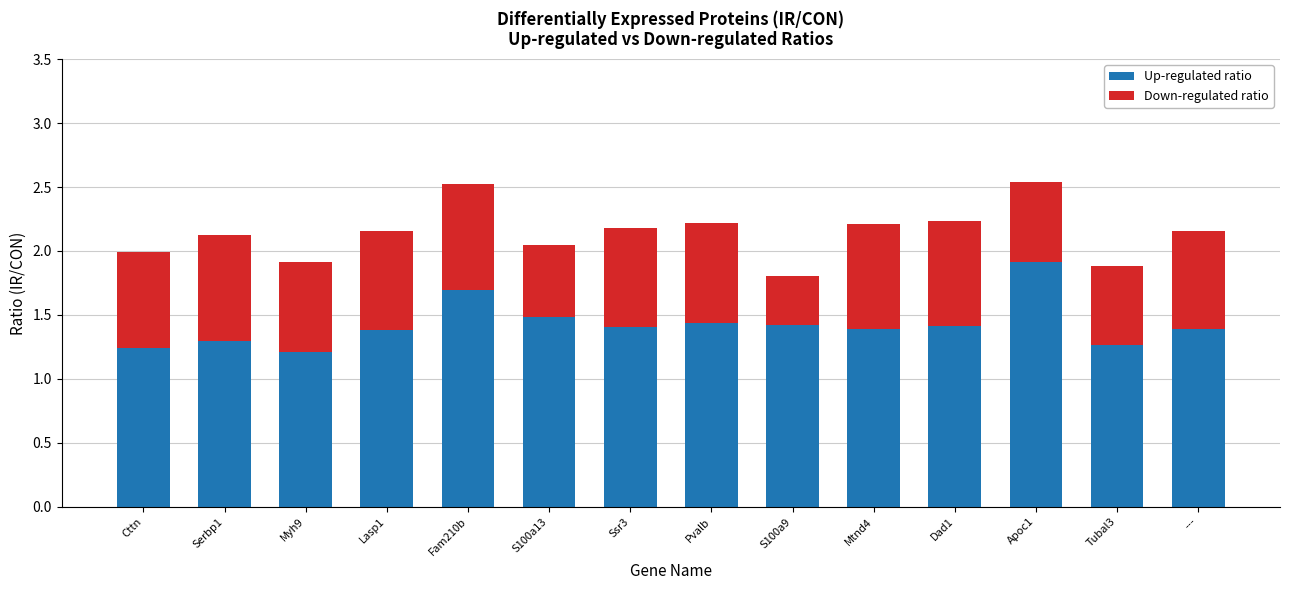

The value of Up-regulated ratio at Ssr3 is 1.4. True or false?

True